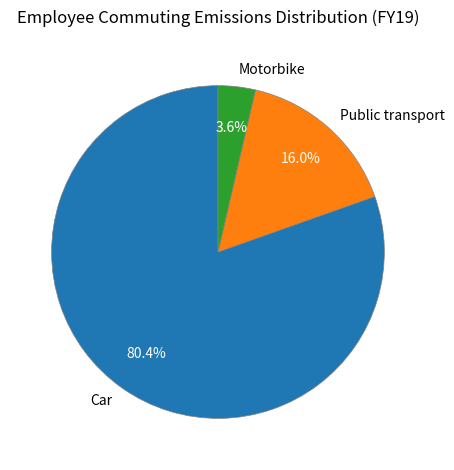

To the nearest percent, what is the average slice percentage?

33%